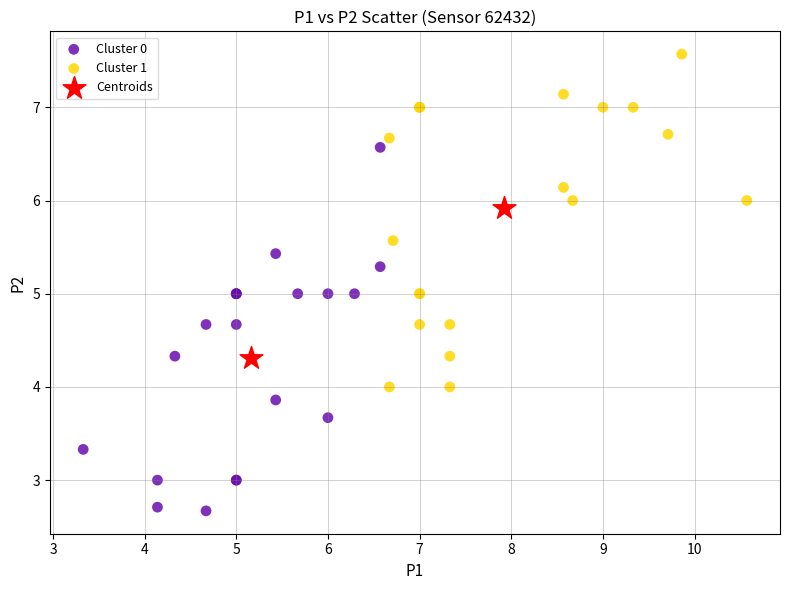

What are all the series names shown in the legend?

Cluster 0, Cluster 1, Centroids